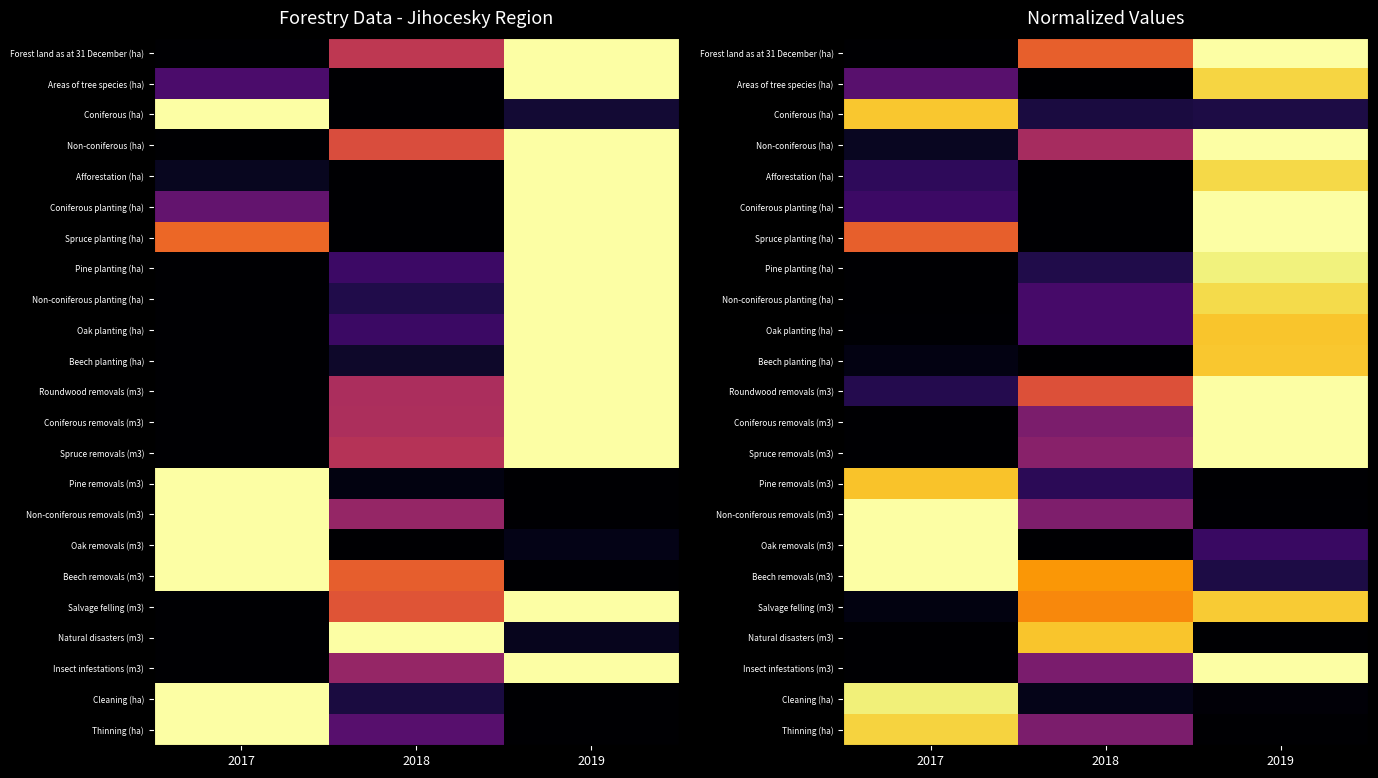

Which series has the largest total across all categories?

Beech removals (m3)